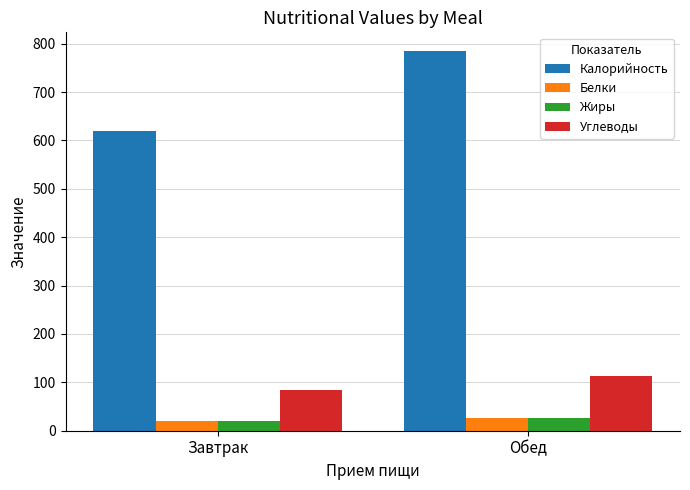

What is the average value of the Белки series?

23.3